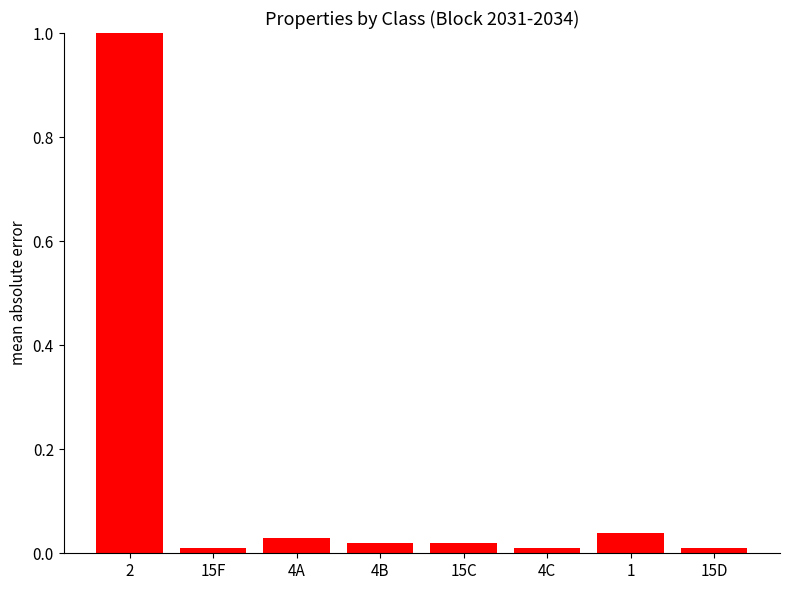

What is the label of the 7th bar from the left?

1